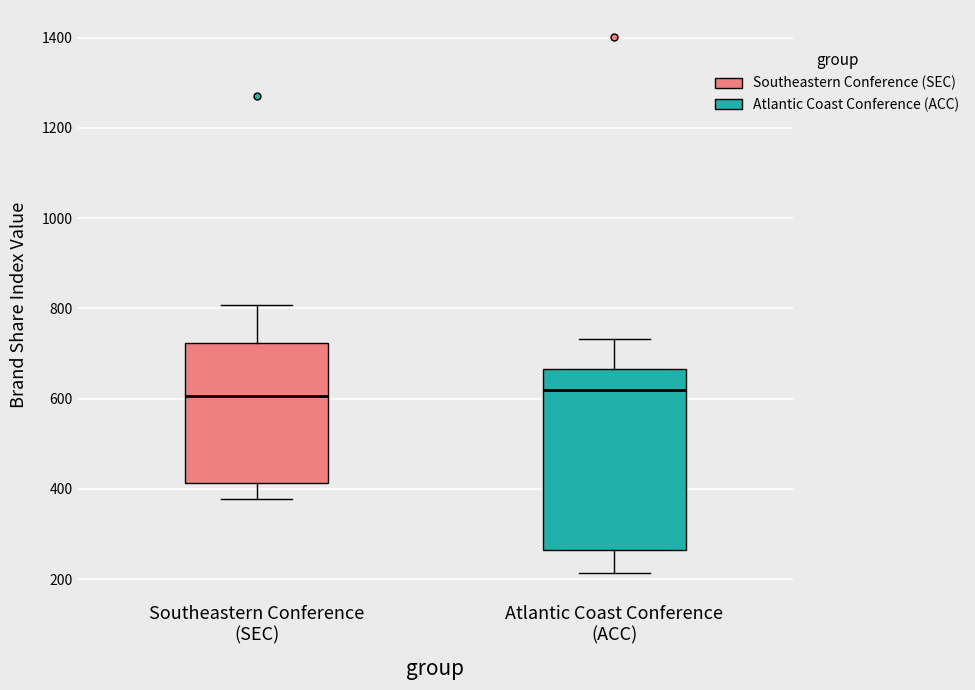

Reading left to right, read every box against the y-axis: the position of its median line, the range the box covers, and the ends of its whiskers. The values are not printed on the chart, so give them approximately, as read against the axis.

Southeastern Conference (SEC): median 600, box 420 to 720, whiskers 380 to 800
Atlantic Coast Conference (ACC): median 620, box 260 to 660, whiskers 220 to 740